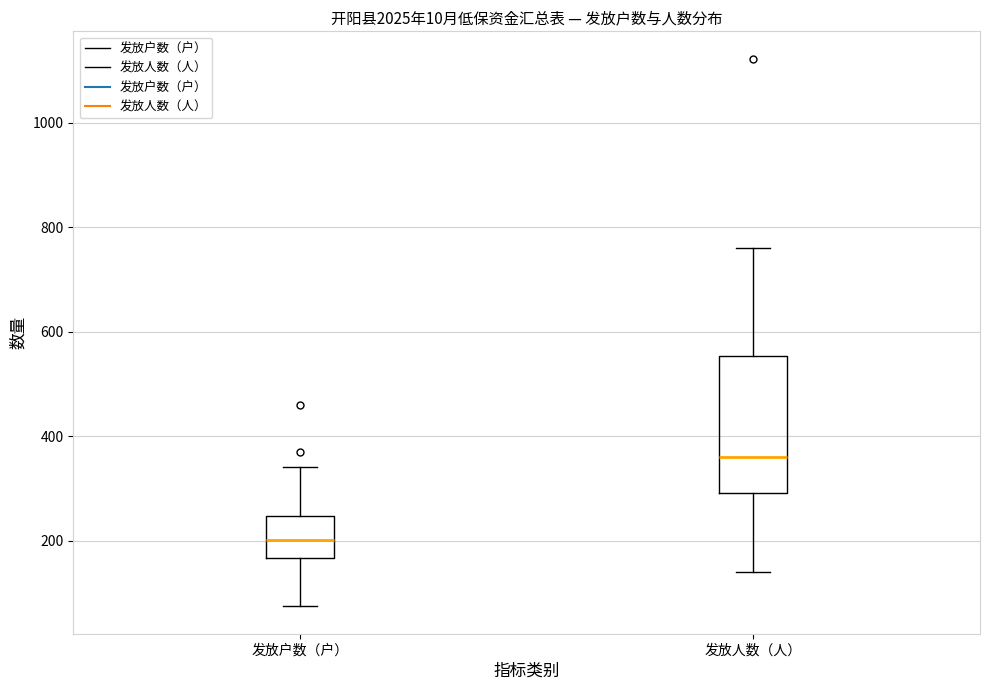

Which box has the highest median line?

发放人数（人）